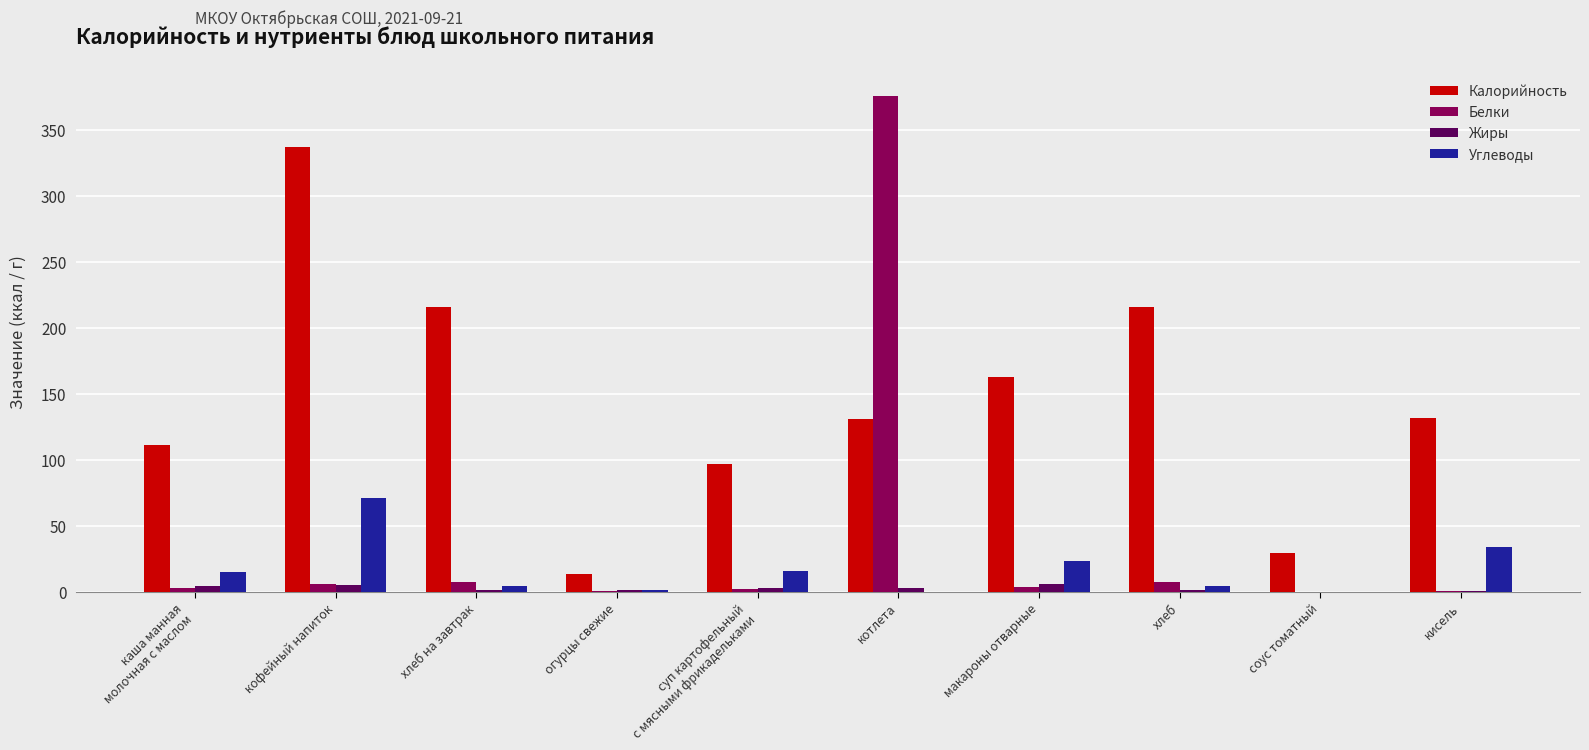

What is the average value of the Белки series?

40.5